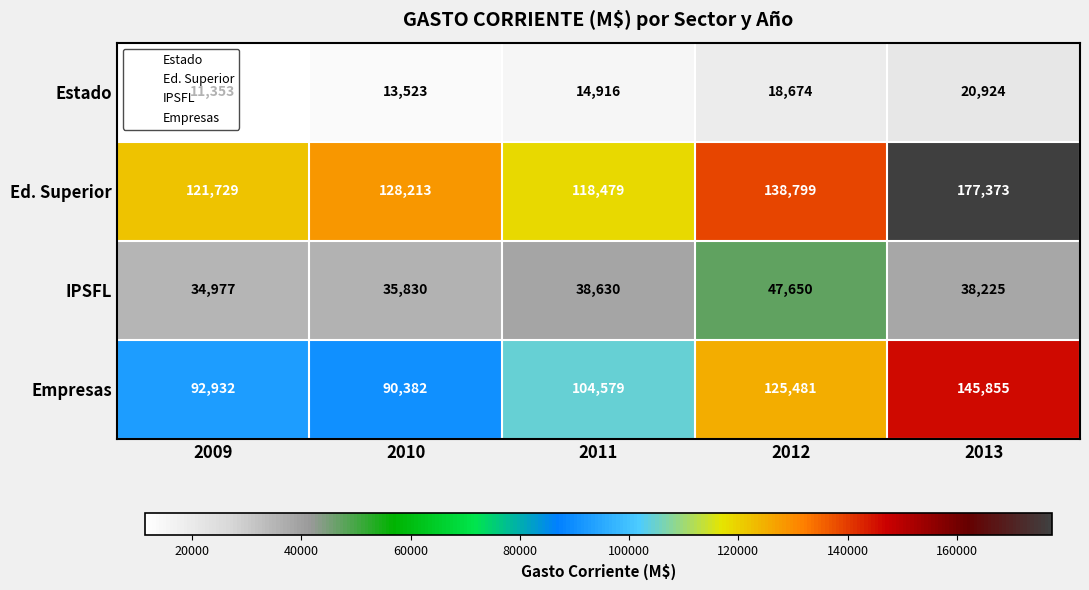

What is the approximate value of Ed. Superior at 2011?

118479